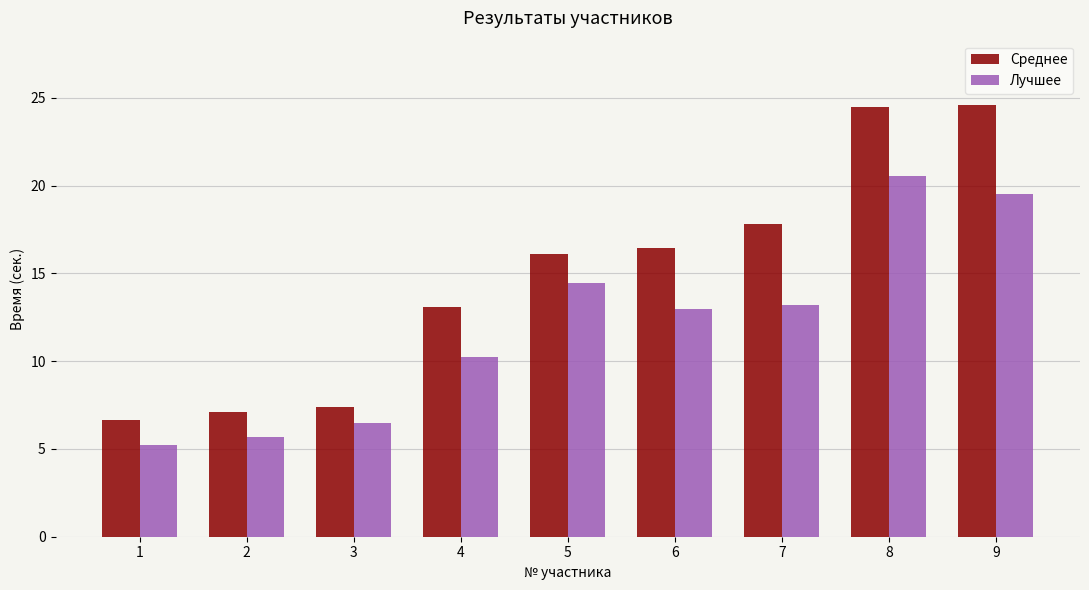

Rank the series at 6 from lowest to highest value.

Лучшее, Среднее